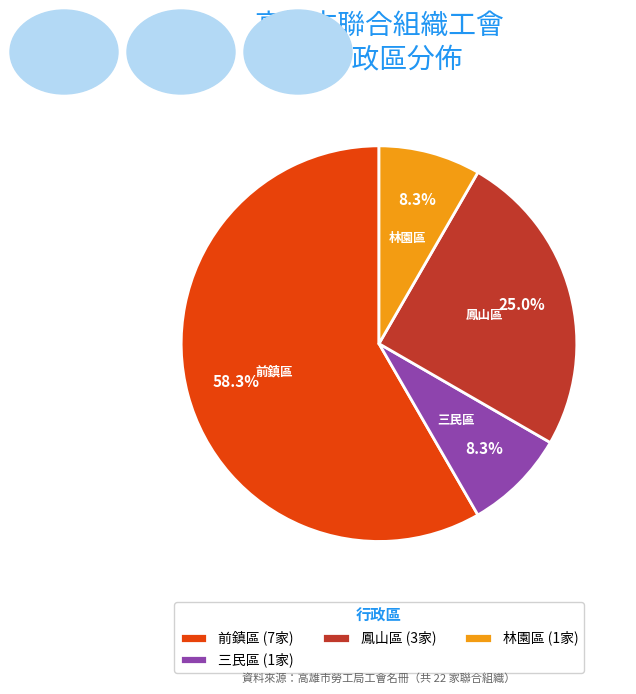

Which has a higher value, 鳳山區 (3家) or 前鎮區 (7家)?

前鎮區 (7家)